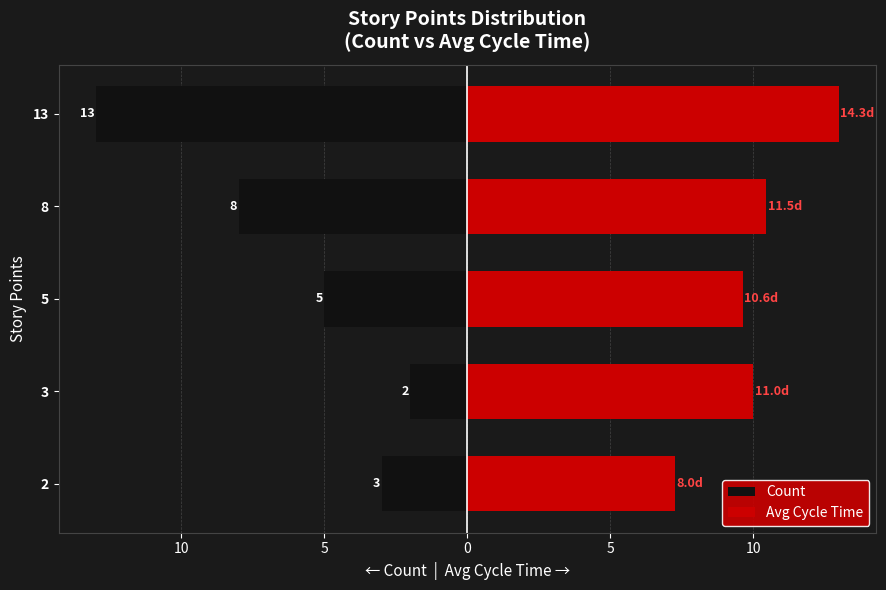

What is the value of the Avg Cycle Time bar at the 2nd from the left?

10.0